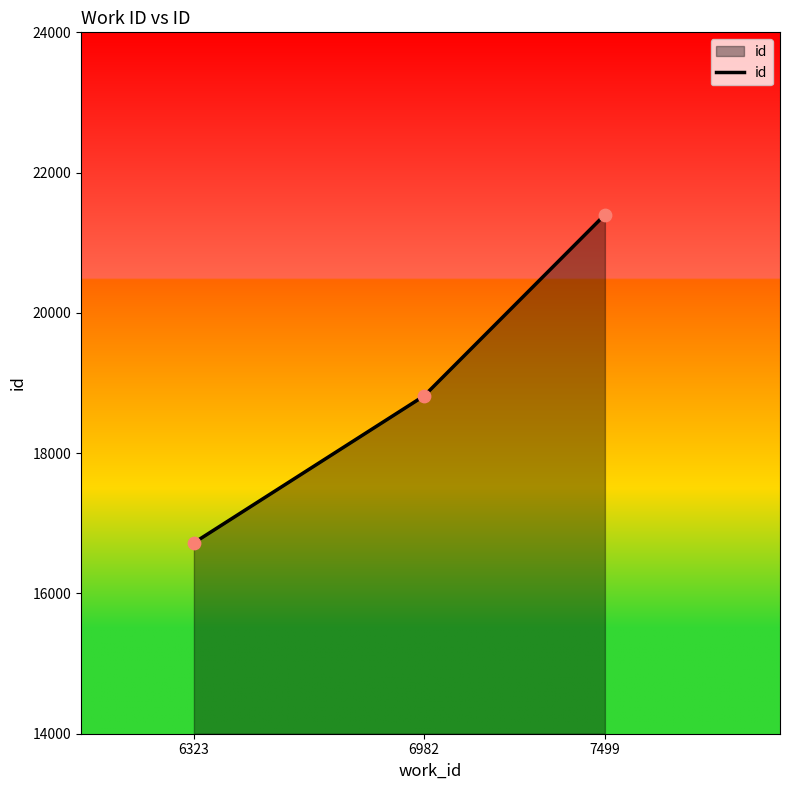

Approximately how many times larger is the value at 6982 compared to 6323?

1.1